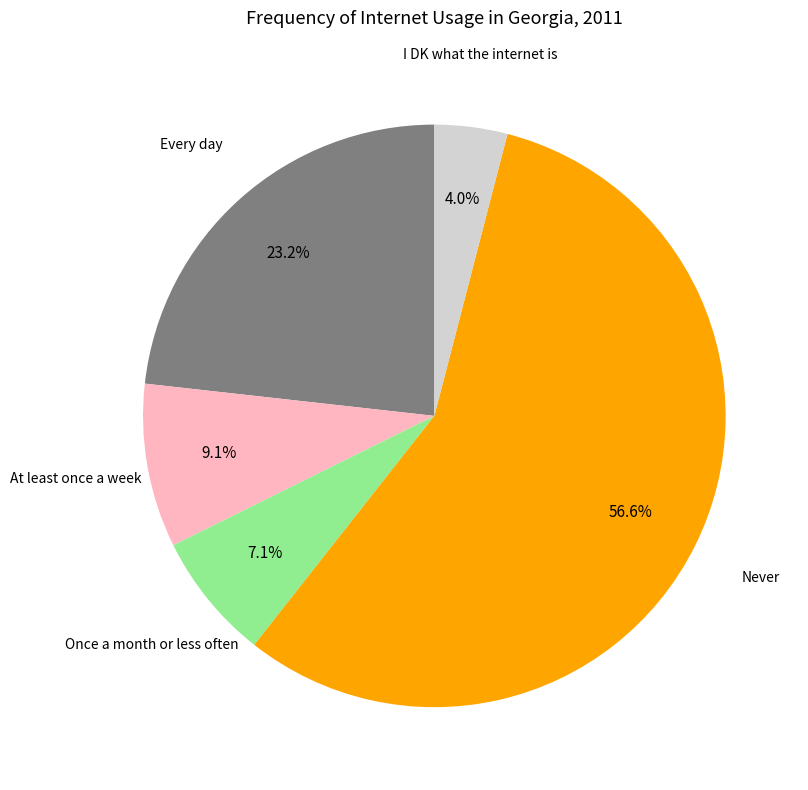

To the nearest percent, what portion does At least once a week represent?

9%